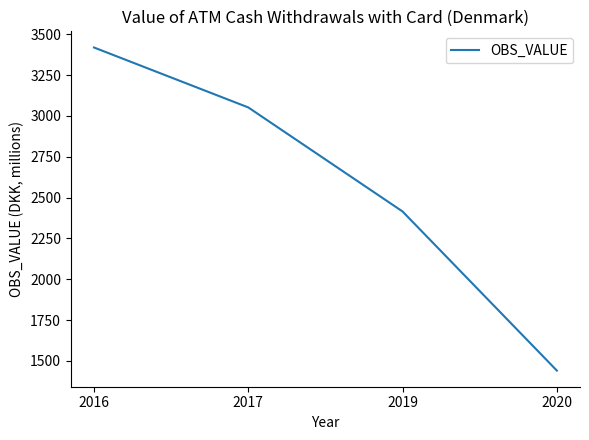

Reading left to right, extract all data points from this chart.

2016=3419	2017=3052	2019=2415	2020=1441